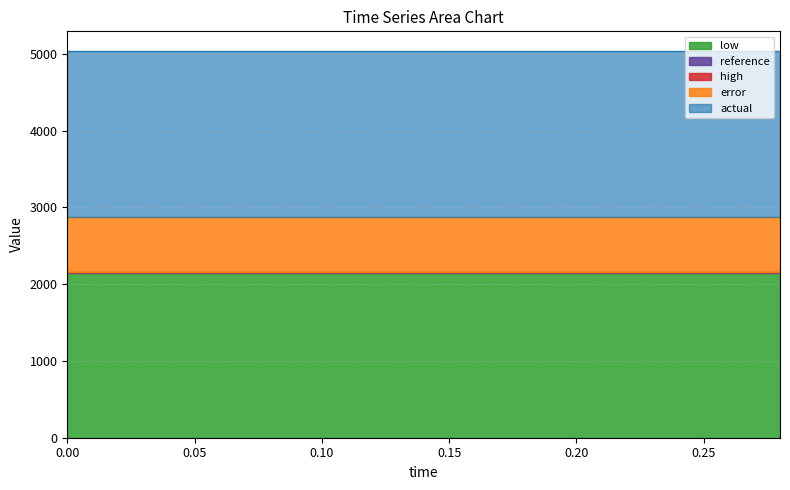

What are all the series names shown in the legend?

reference, actual, high, low, error